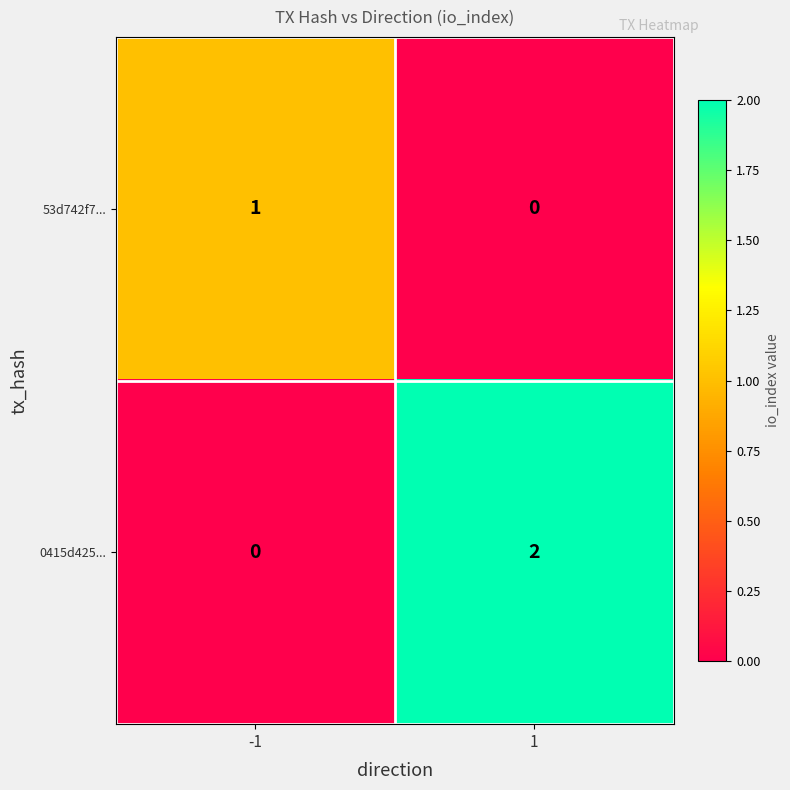

Which series changed the most between -1 and 1?

0415d425...